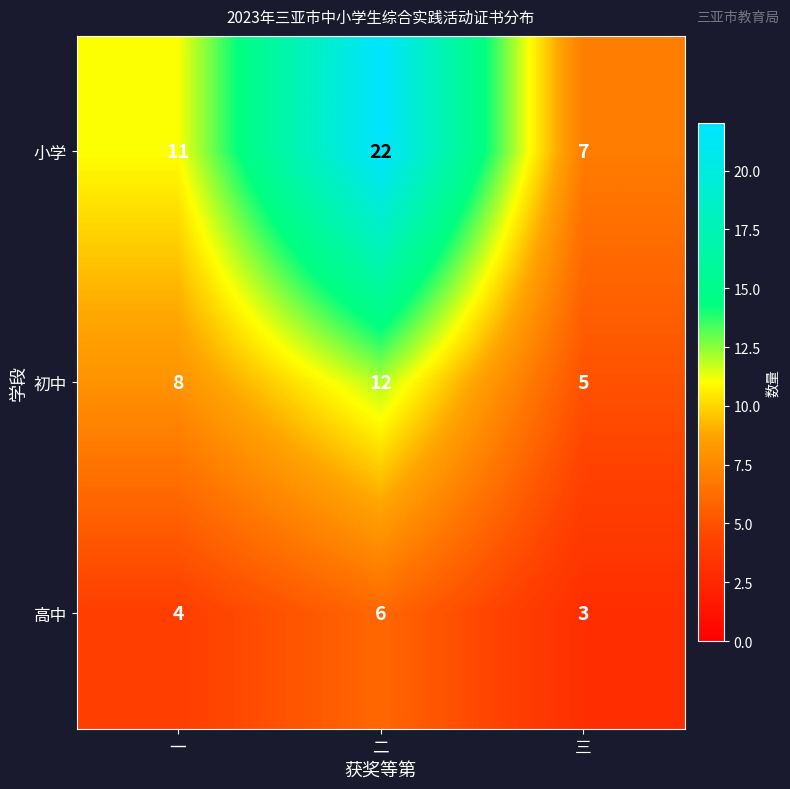

The 高中 series shows 4 at 三. True or false?

False